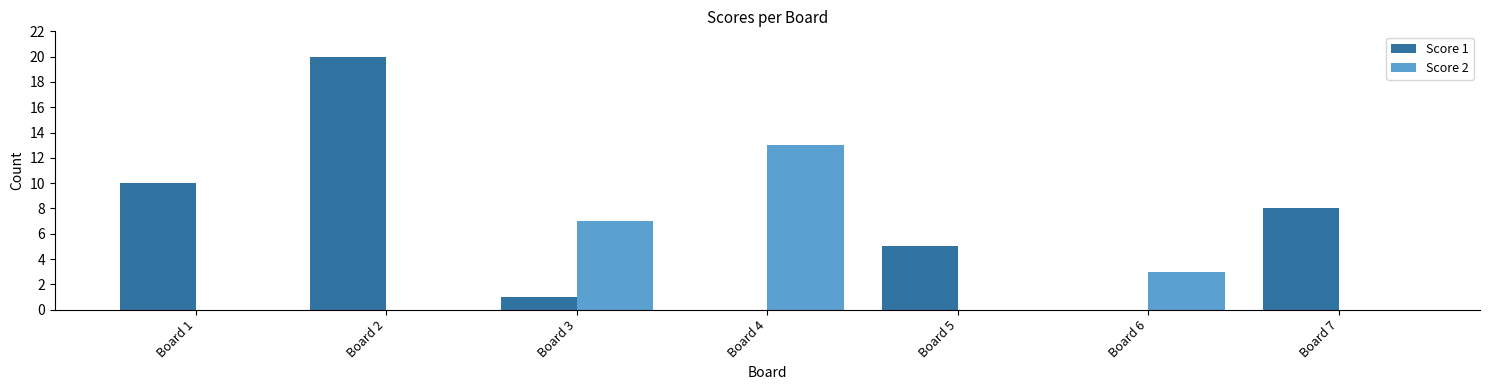

What is the sum of the Score 2 values at Board 1 and Board 6?

3